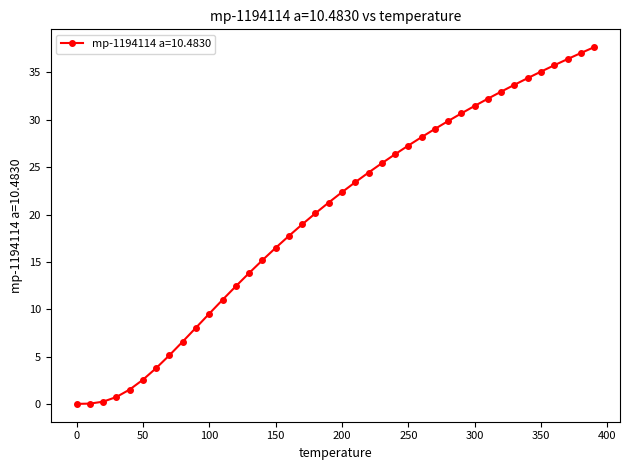

What is the value of the 27th point from the left?

28.2